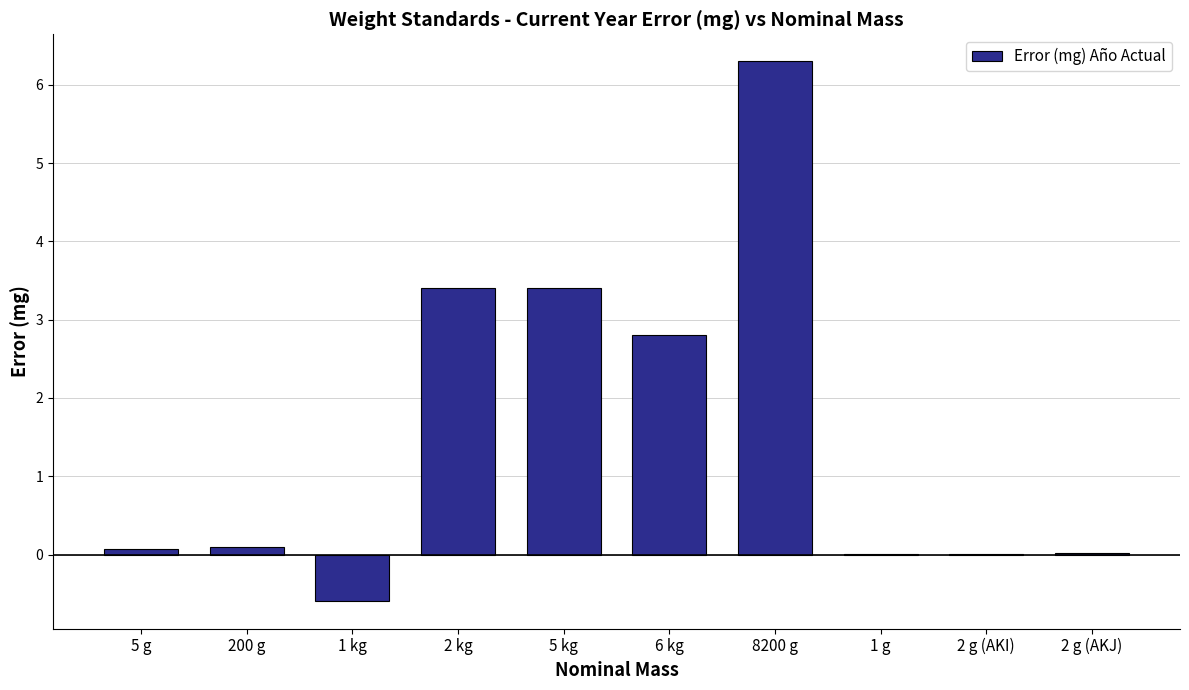

What value does the data have at 6 kg?

2.8